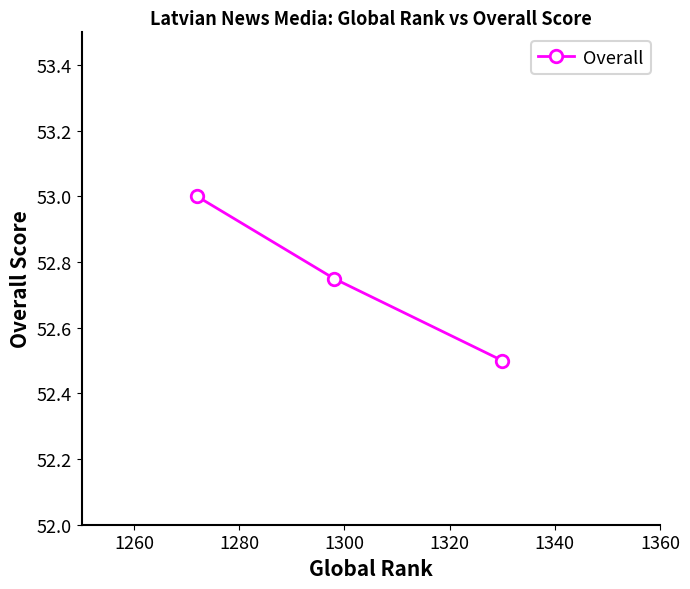

What is the value of the 1st point from the left?

53.0